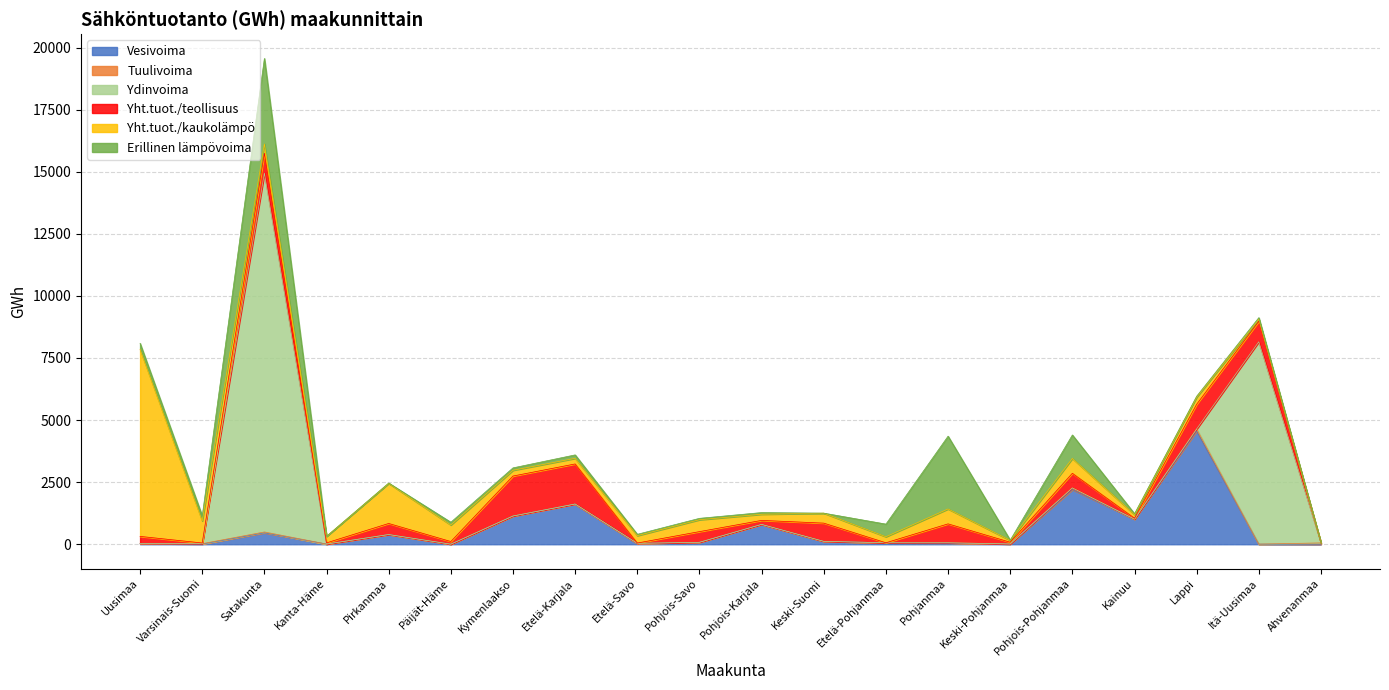

The value of Yht.tuot./teollisuus at Pohjois-Karjala is 161. True or false?

True